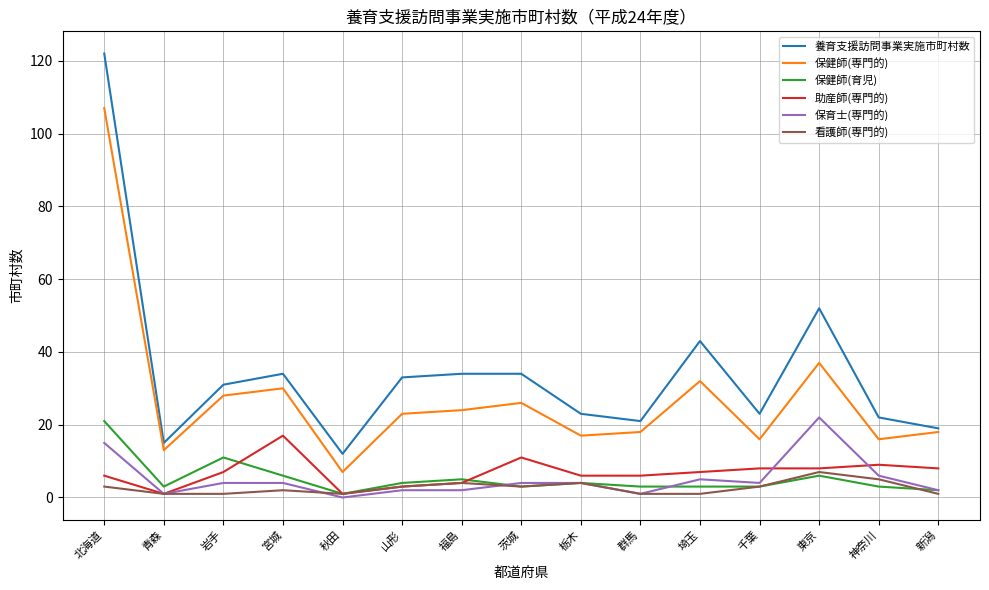

What is the difference between the maximum and minimum values in the 保健師(専門的) series?

100